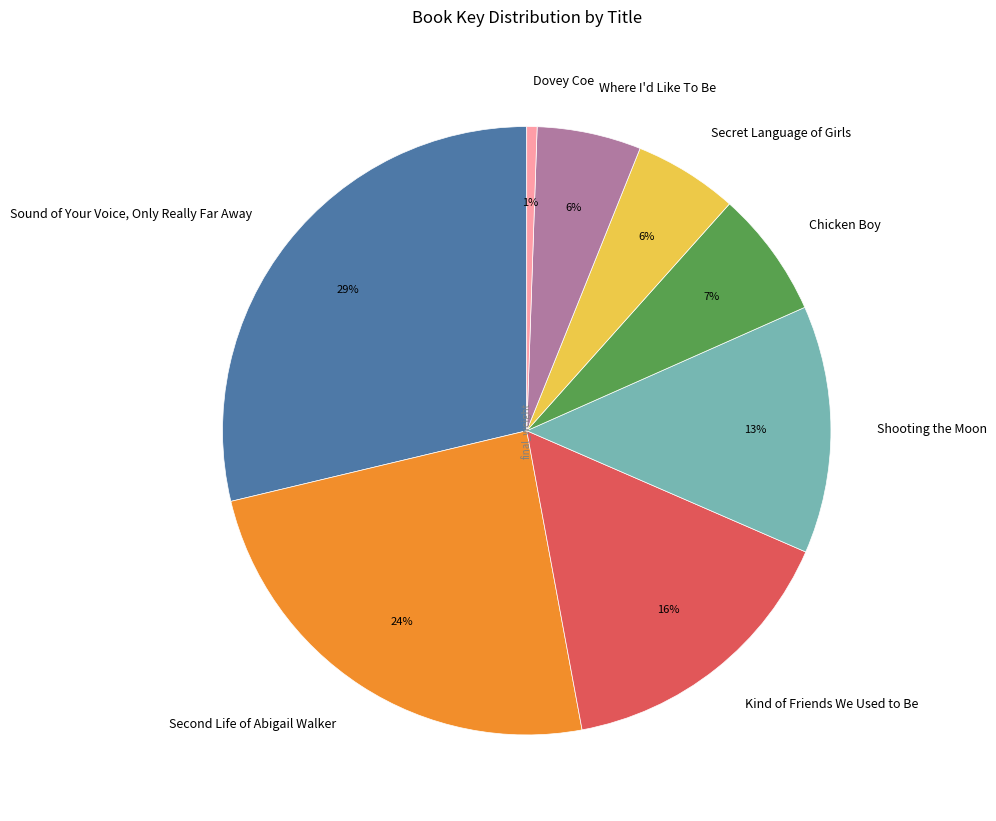

Is Sound of Your Voice, Only Really Far Away the majority of the pie?

No